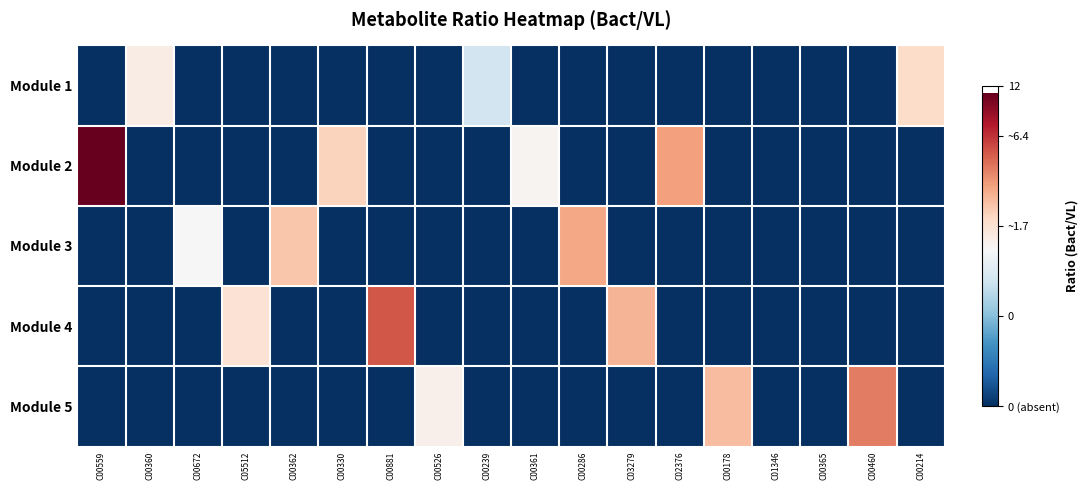

List the series in order of their peak value, lowest first.

Module 1, Module 3, Module 5, Module 4, Module 2